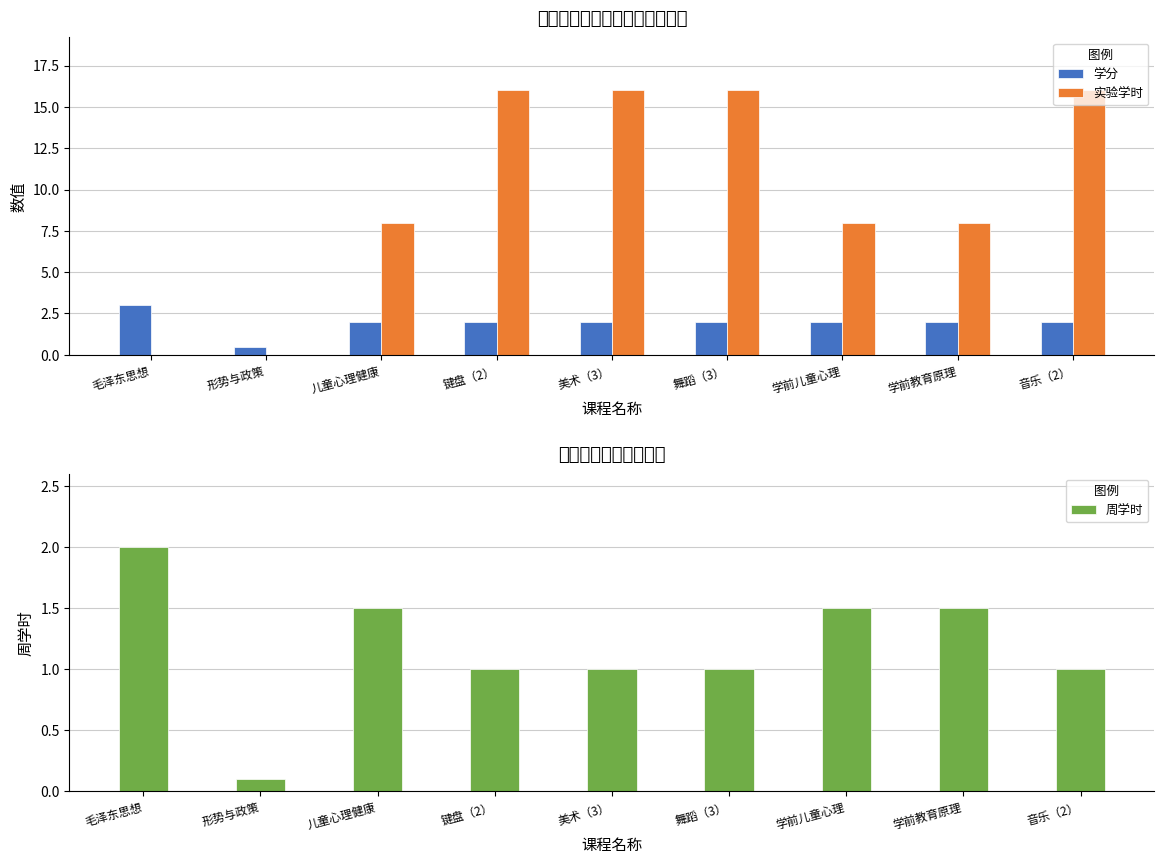

At how many categories does at least one series exceed 10?

4